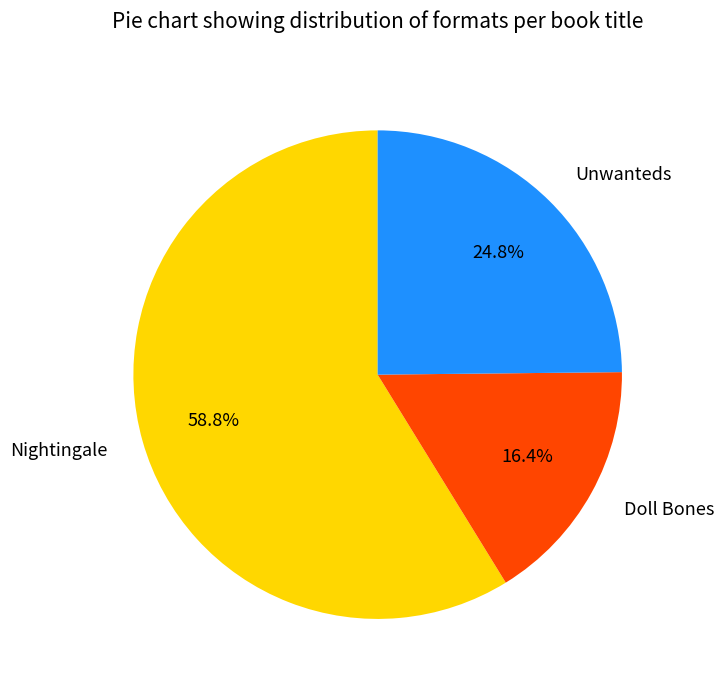

Which has a higher value, Nightingale or Unwanteds?

Nightingale